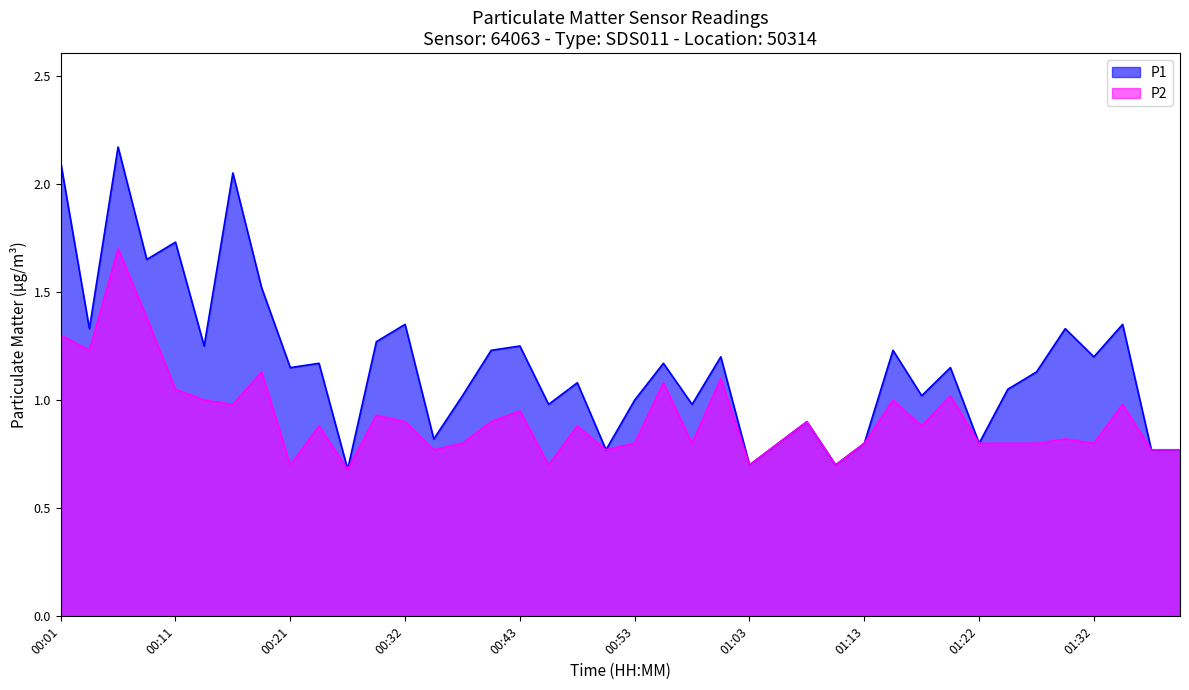

Is it true that P2 equals 1.3 at 00:51?

False